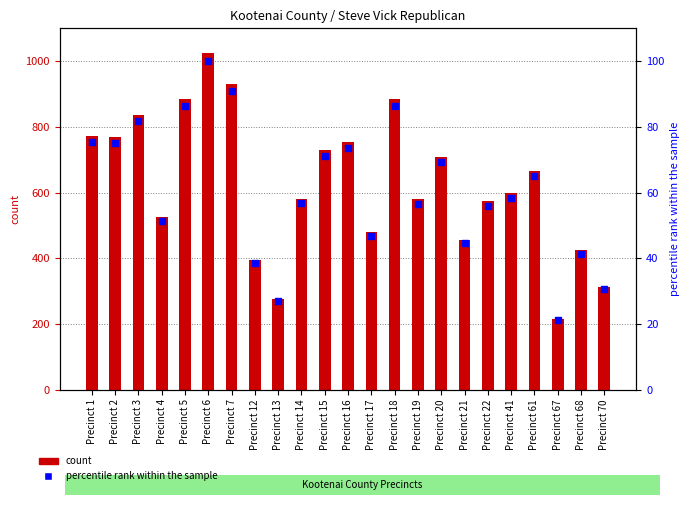

At how many categories does at least one series exceed 465?

17